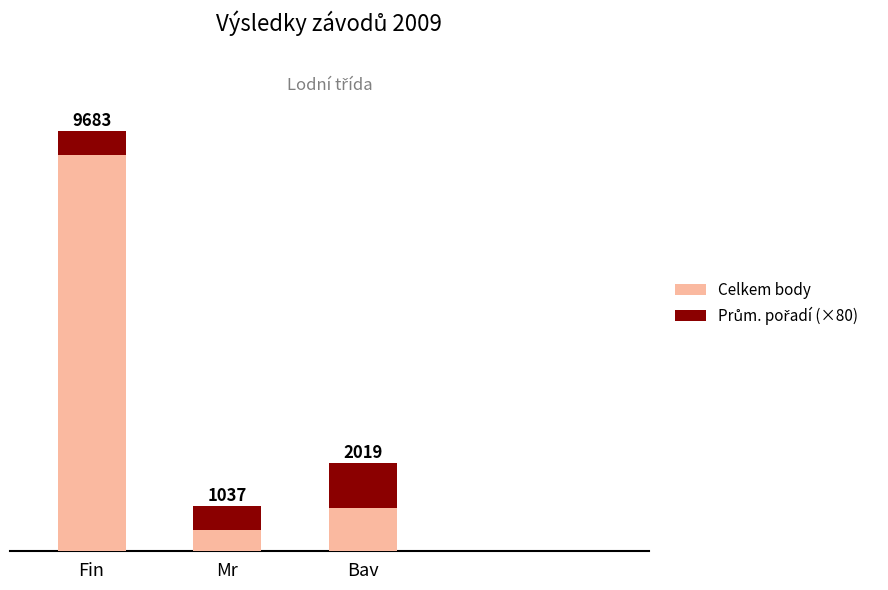

Between Fin and Mr, which is larger?

Fin